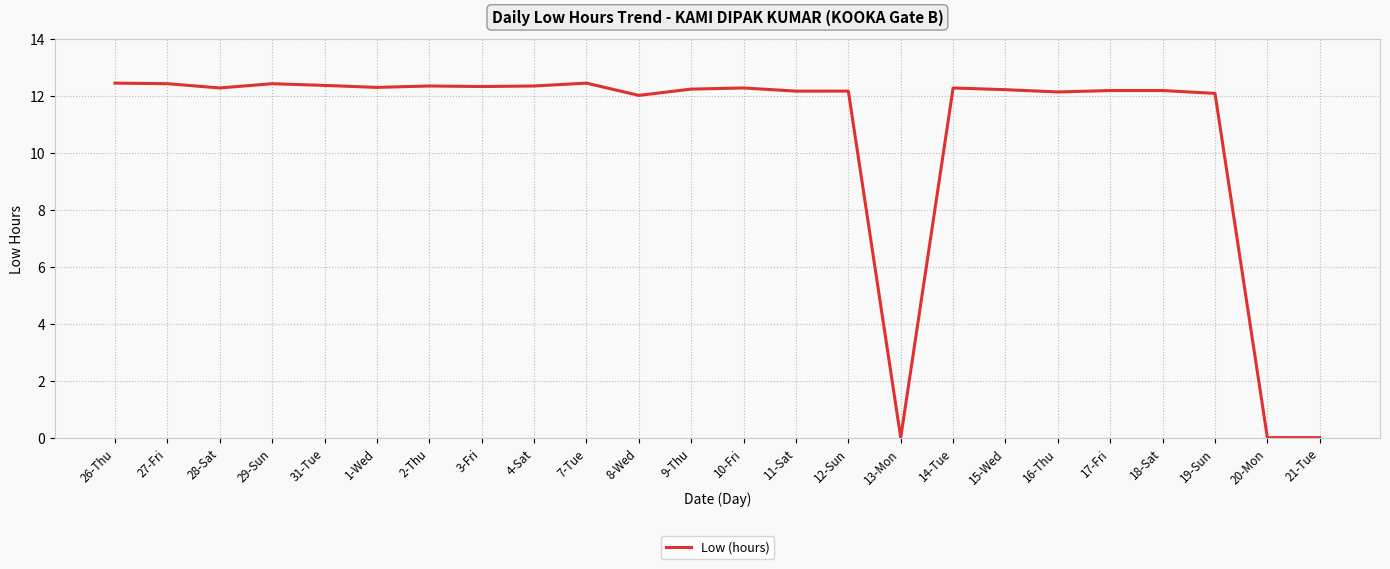

The value at 17-Fri is 18.6. True or false?

False